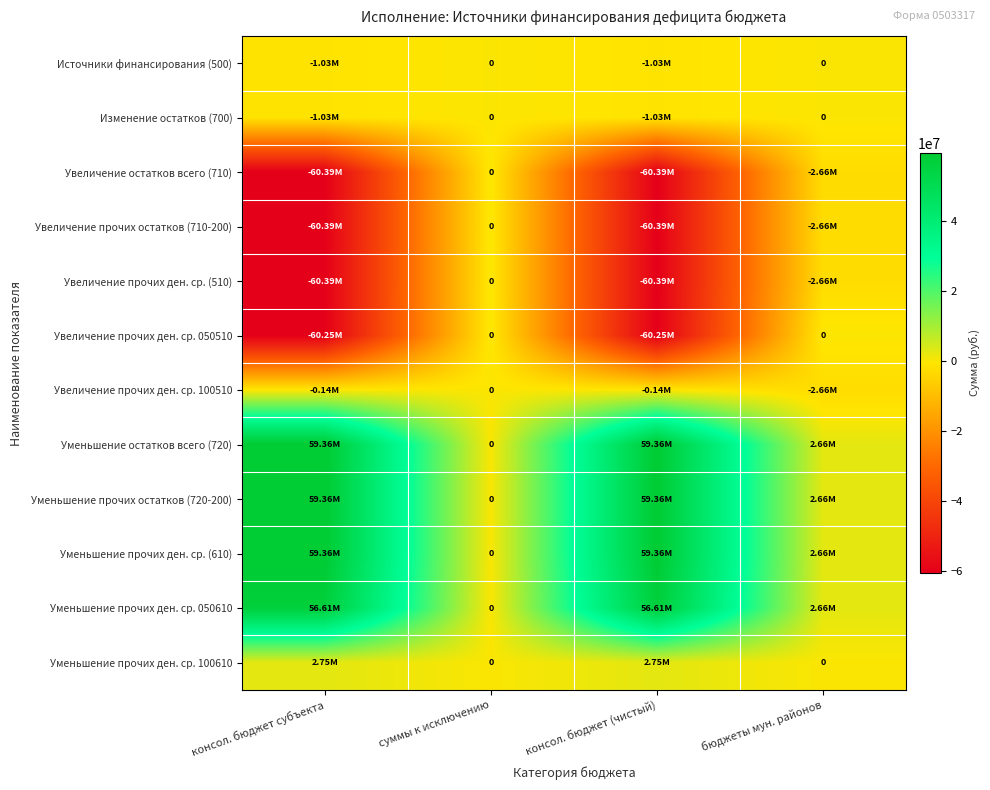

Which label corresponds to the smallest value in the chart?

консол. бюджет субъекта